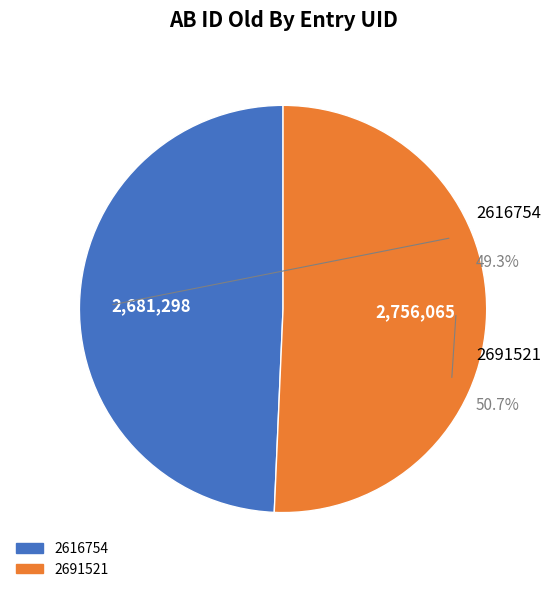

To the nearest percent, what is the difference between the largest and smallest slice percentages?

1%